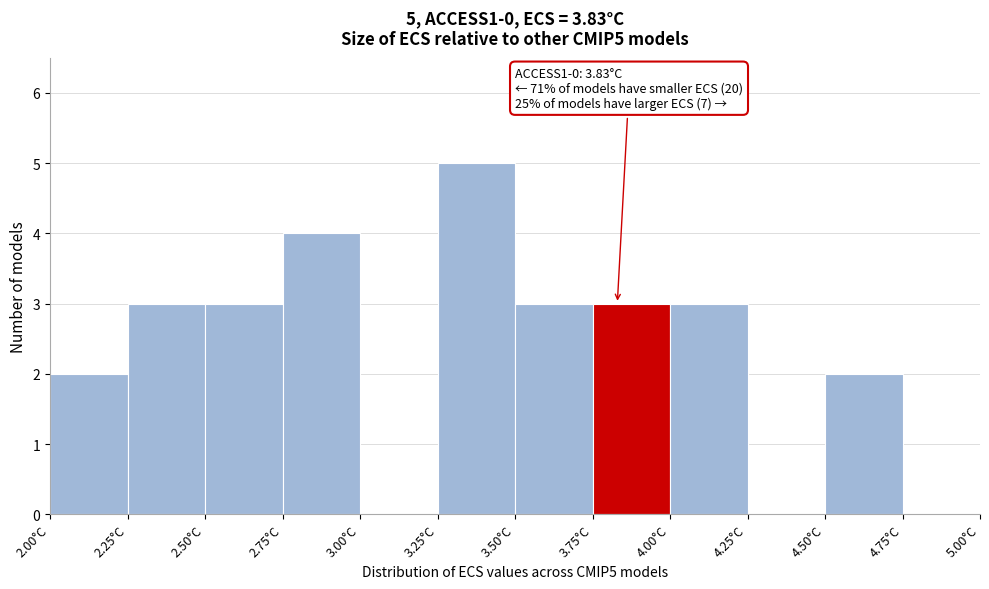

Which range on the x-axis has the tallest bar?

3.25 to 3.50